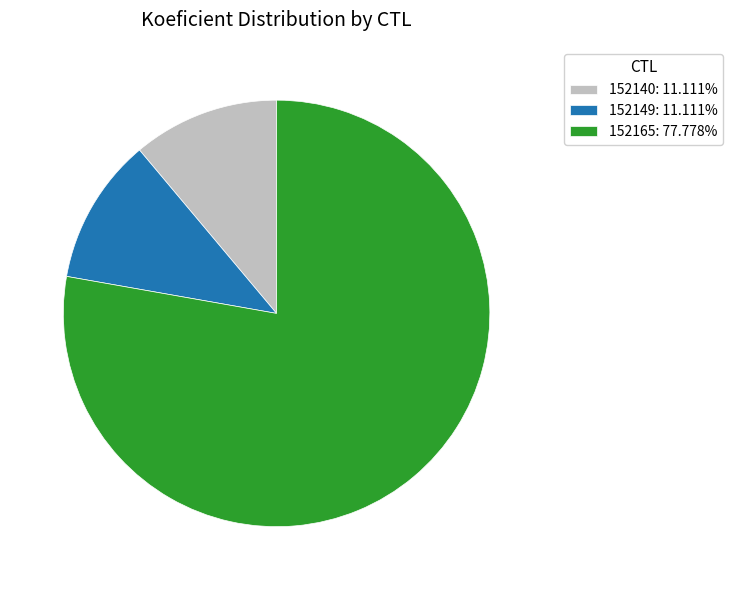

Combined, do 152165: 77.778% and 152140: 11.111% account for over 50%?

Yes